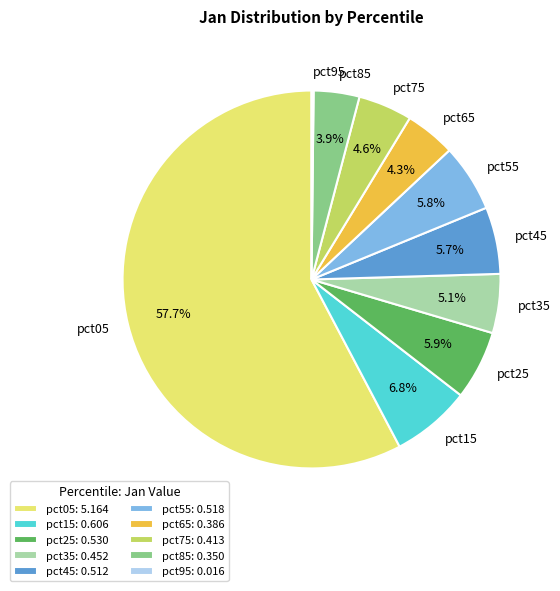

Is it true that pct55 is 1% of the pie?

False